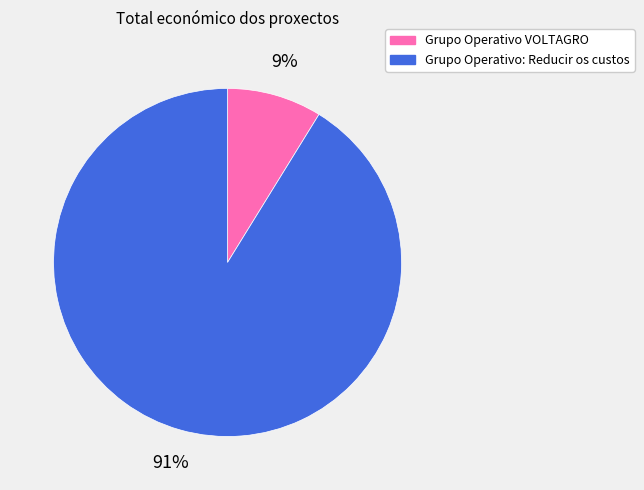

Is the sum of Grupo Operativo: Reducir os custos and Grupo Operativo VOLTAGRO greater than half?

Yes